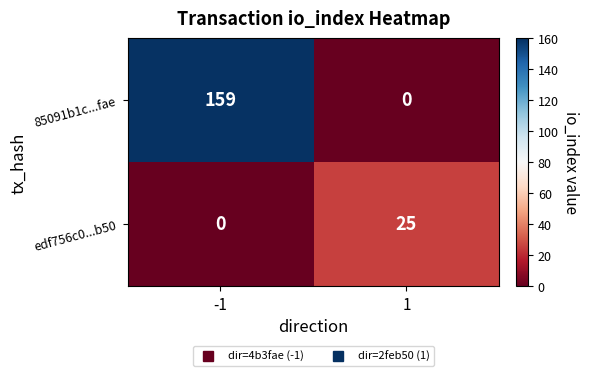

At which category does the chart reach its peak across all series?

-1